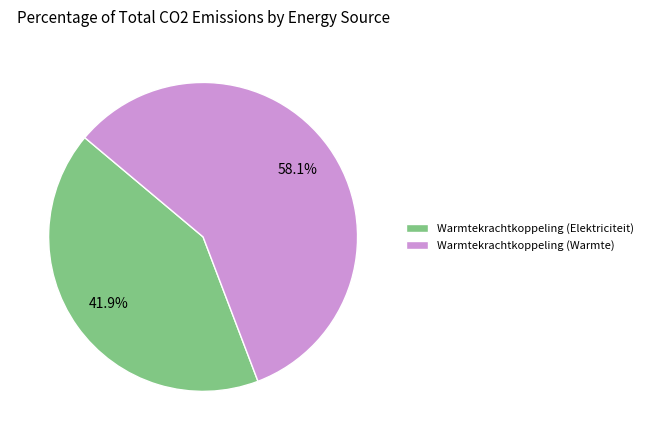

Which slice is the largest?

Warmtekrachtkoppeling (Warmte)